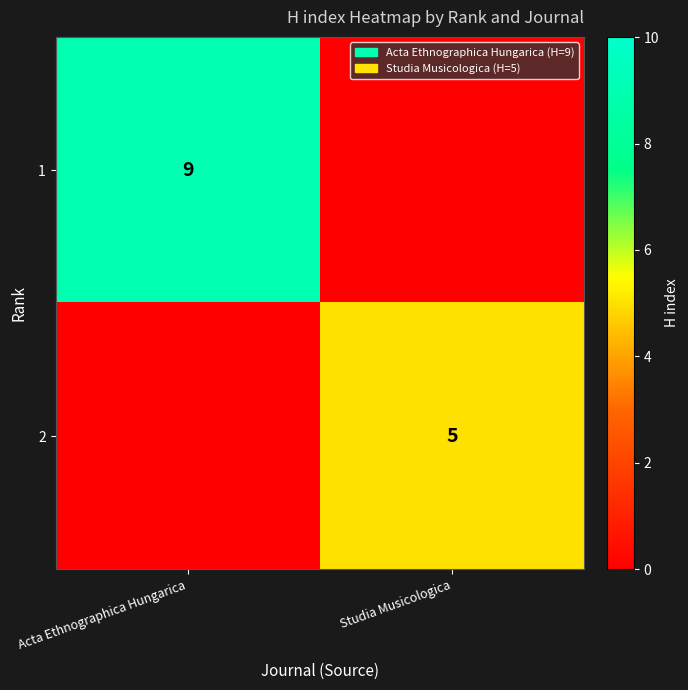

Is it true that 1 equals 9 at Acta Ethnographica Hungarica?

True